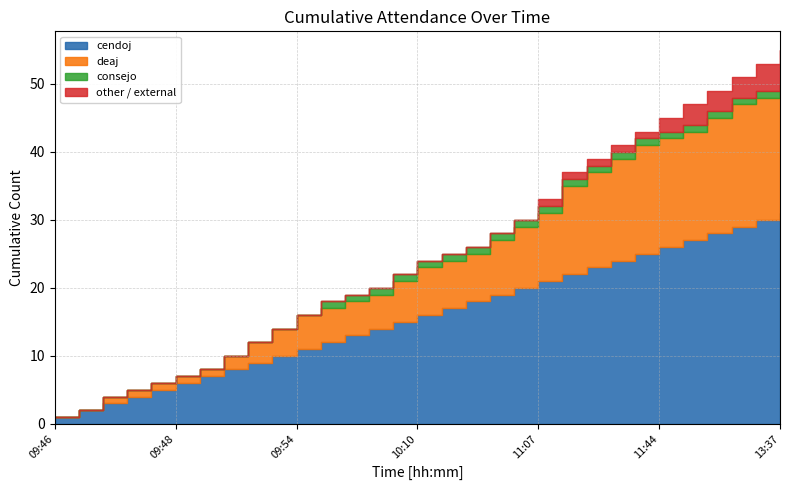

True or false: deaj has more than 2 points higher than both neighbors.

False